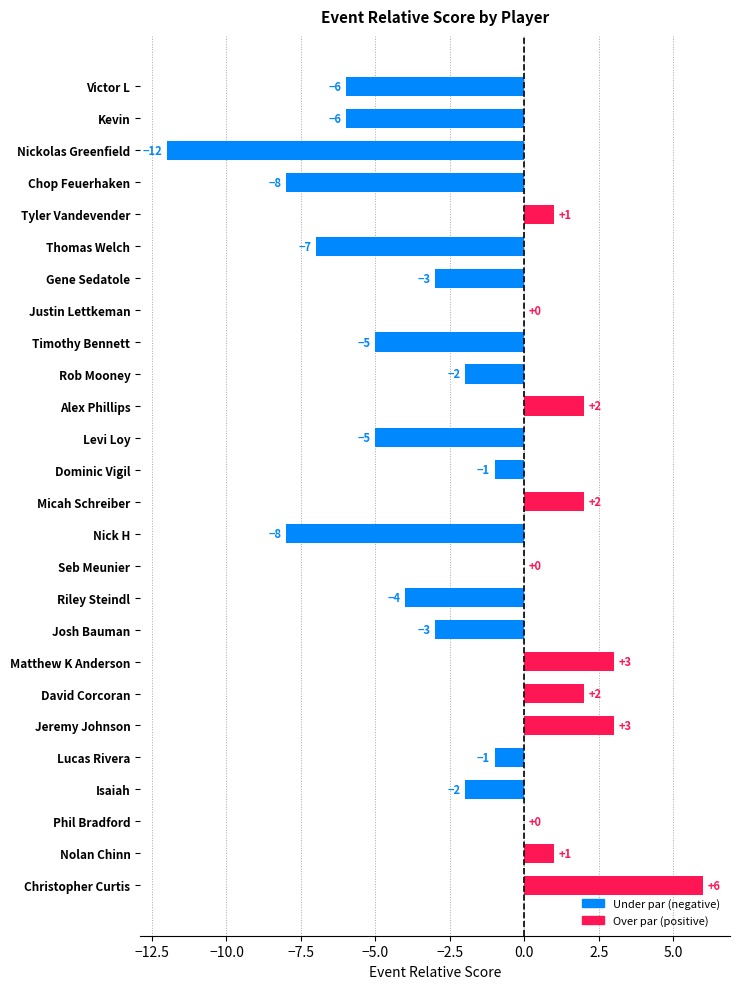

Count the number of categories in the chart.

26